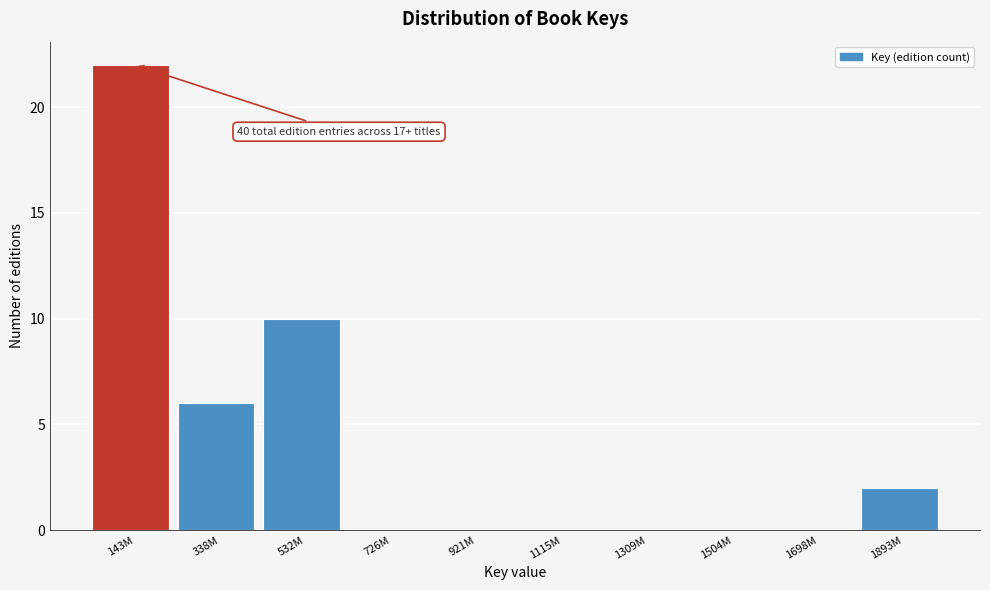

Reading left to right, what are all the values shown in this chart?

143M=22	338M=6	532M=10	726M=0	921M=0	1115M=0	1309M=0	1504M=0	1698M=0	1893M=2